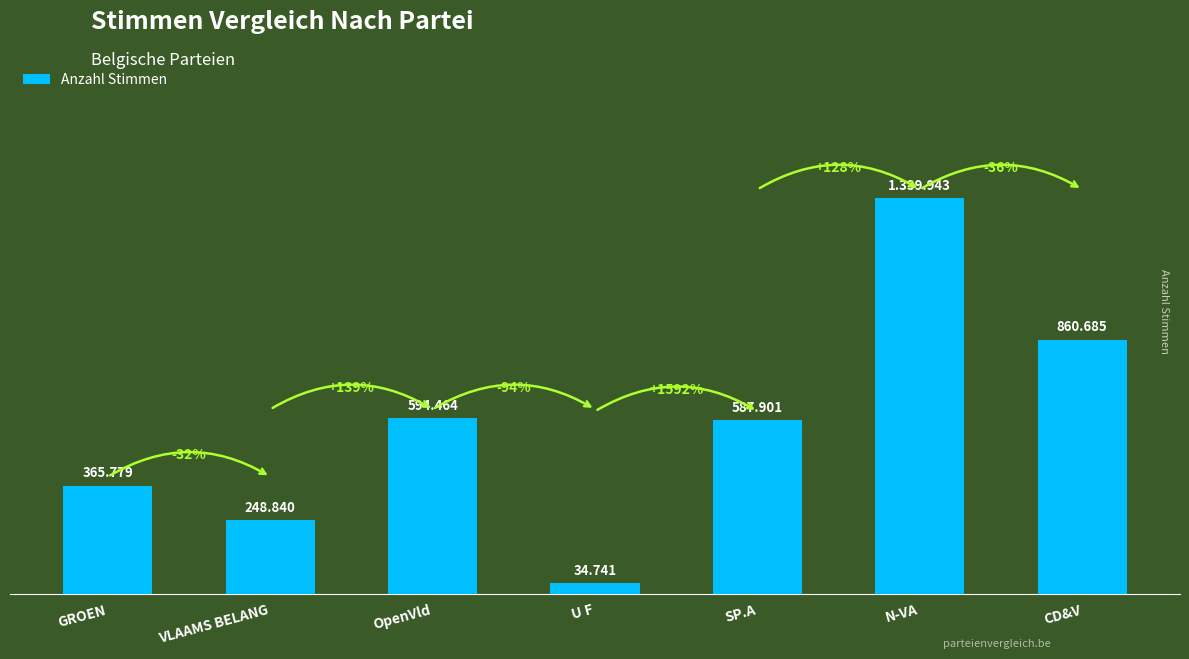

What position from the right is VLAAMS BELANG?

6